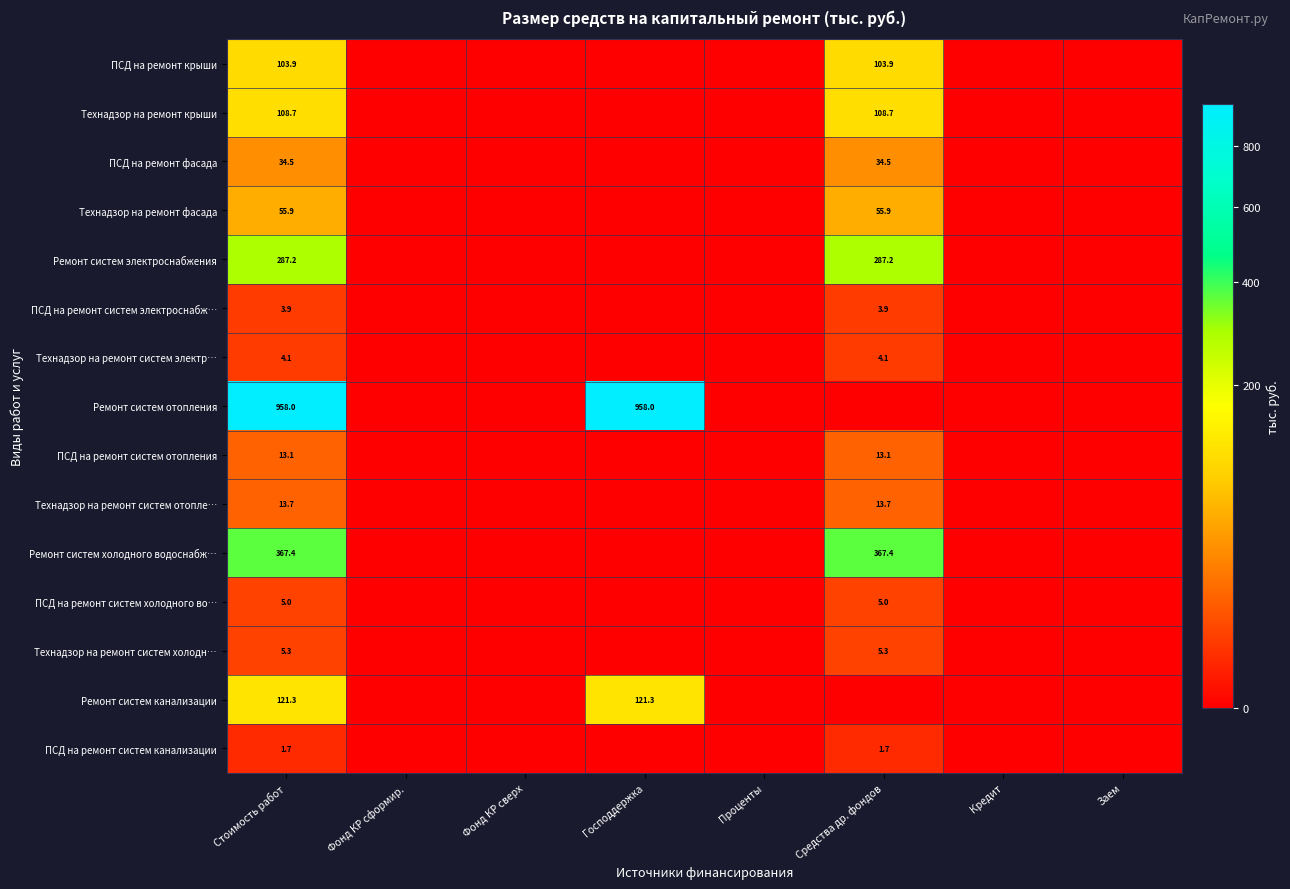

The ПСД на ремонт систем отопления series shows 13.1 at Средства др. фондов. True or false?

True